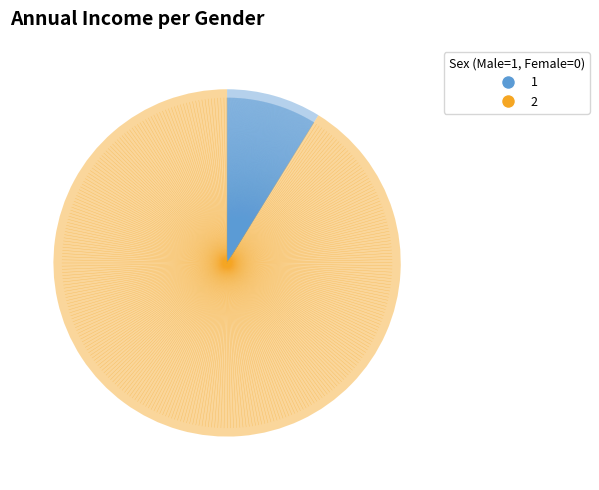

What is the ratio of the value at 2 to the value at 1?

10.3